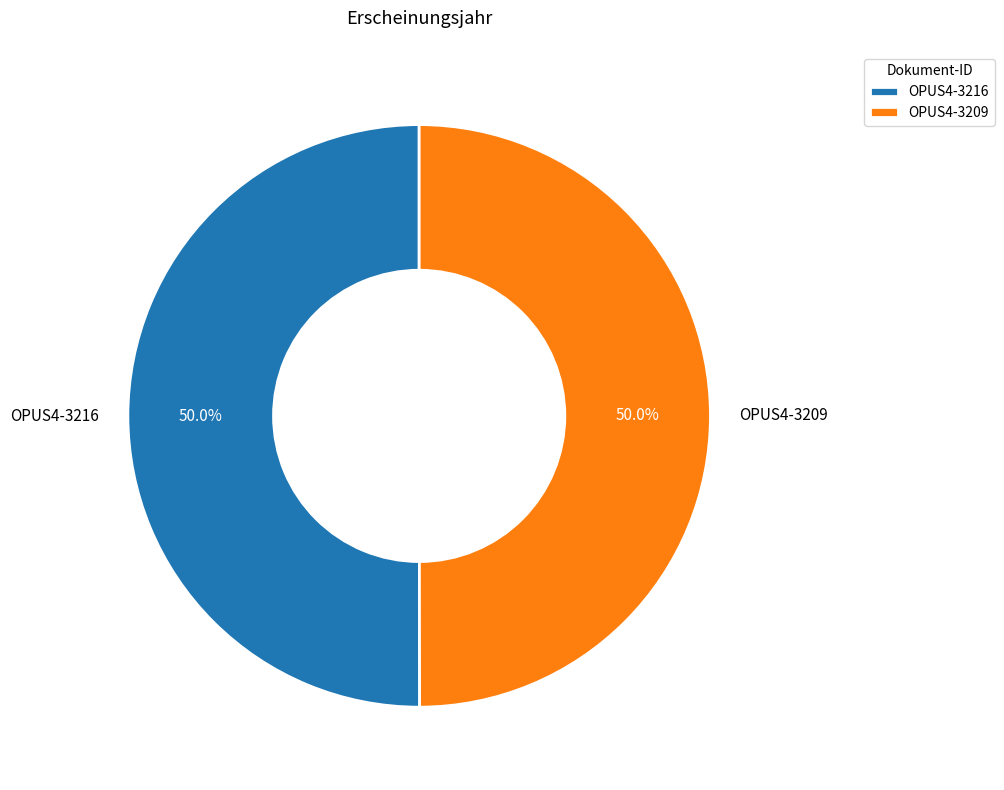

How many slices are in this pie chart?

2